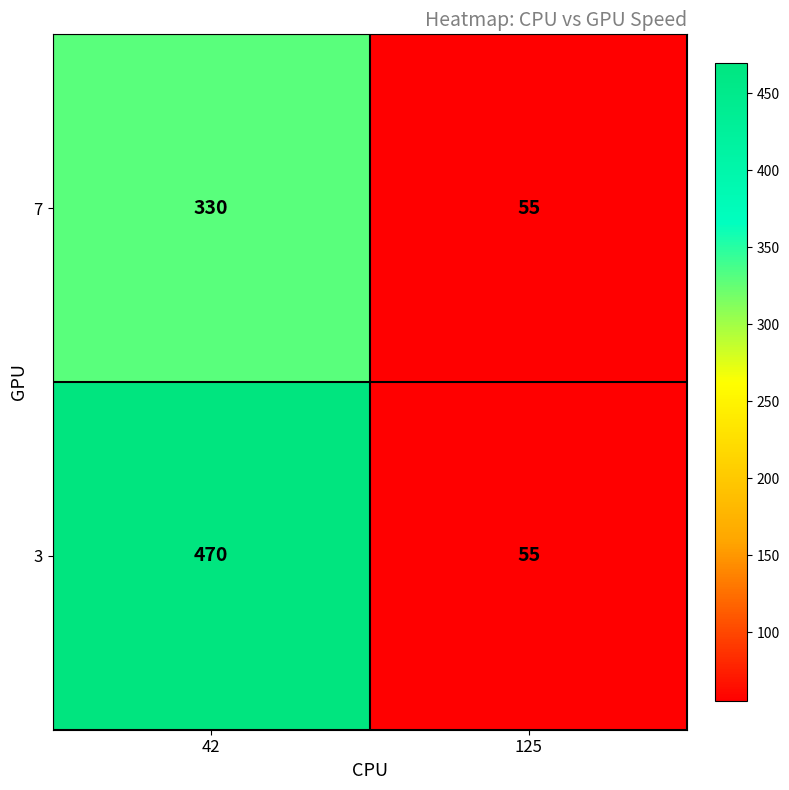

The 7 series shows 82 at 125. True or false?

False